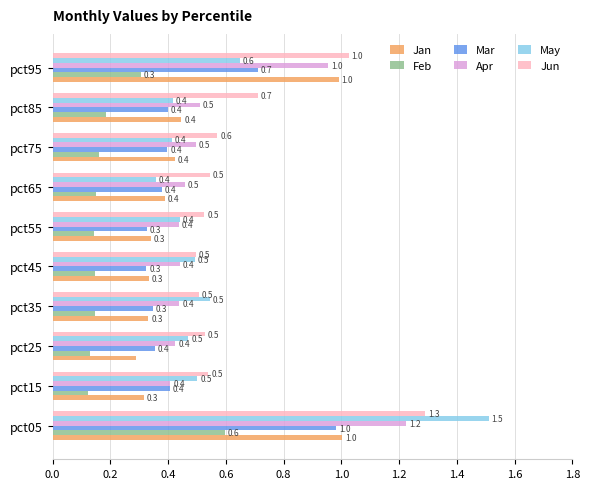

At which category is the sum across all series the highest?

pct05